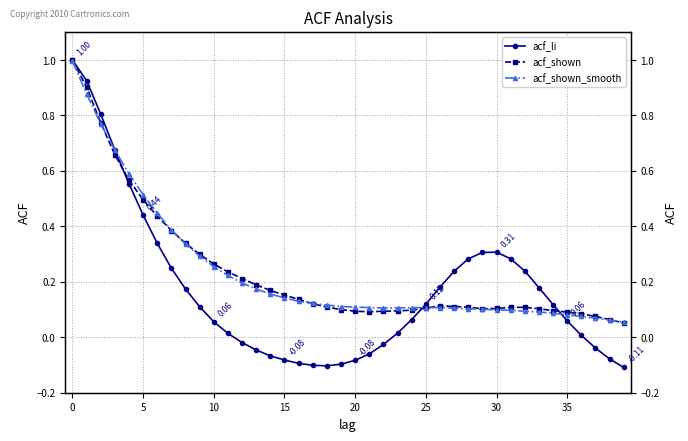

True or false: acf_shown and acf_shown_smooth intersect in this chart.

True